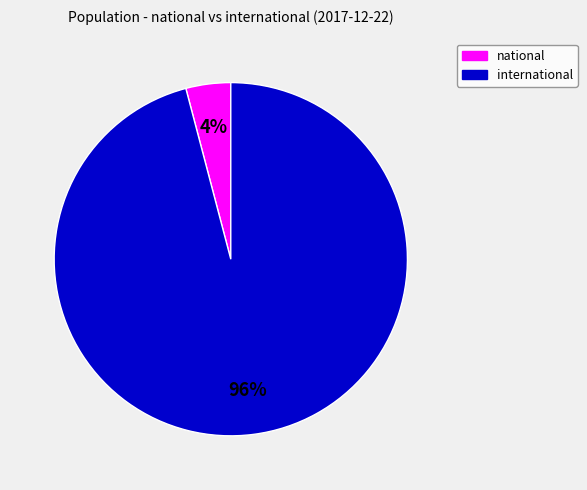

True or false: international accounts for 88% of the total.

False